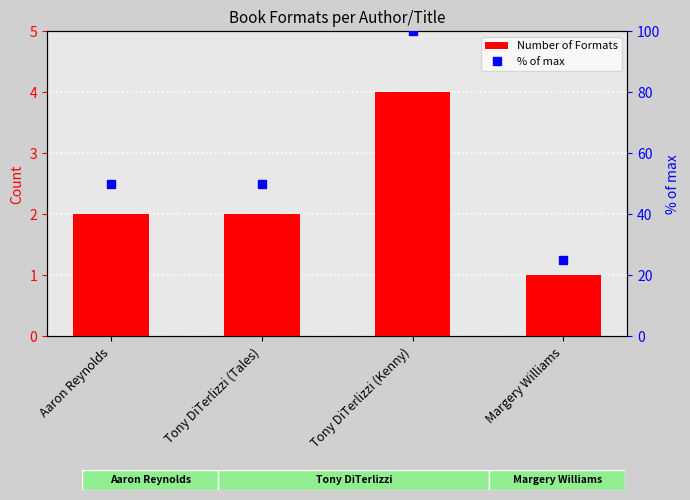

At how many categories does at least one series exceed 10?

4